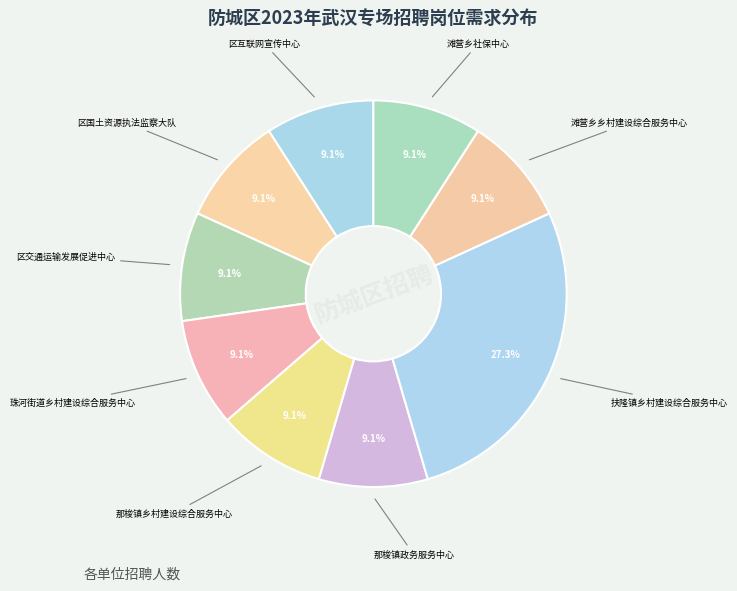

Approximately how many times larger is the value at 区互联网宣传中心 compared to 区国土资源执法监察大队?

1.0